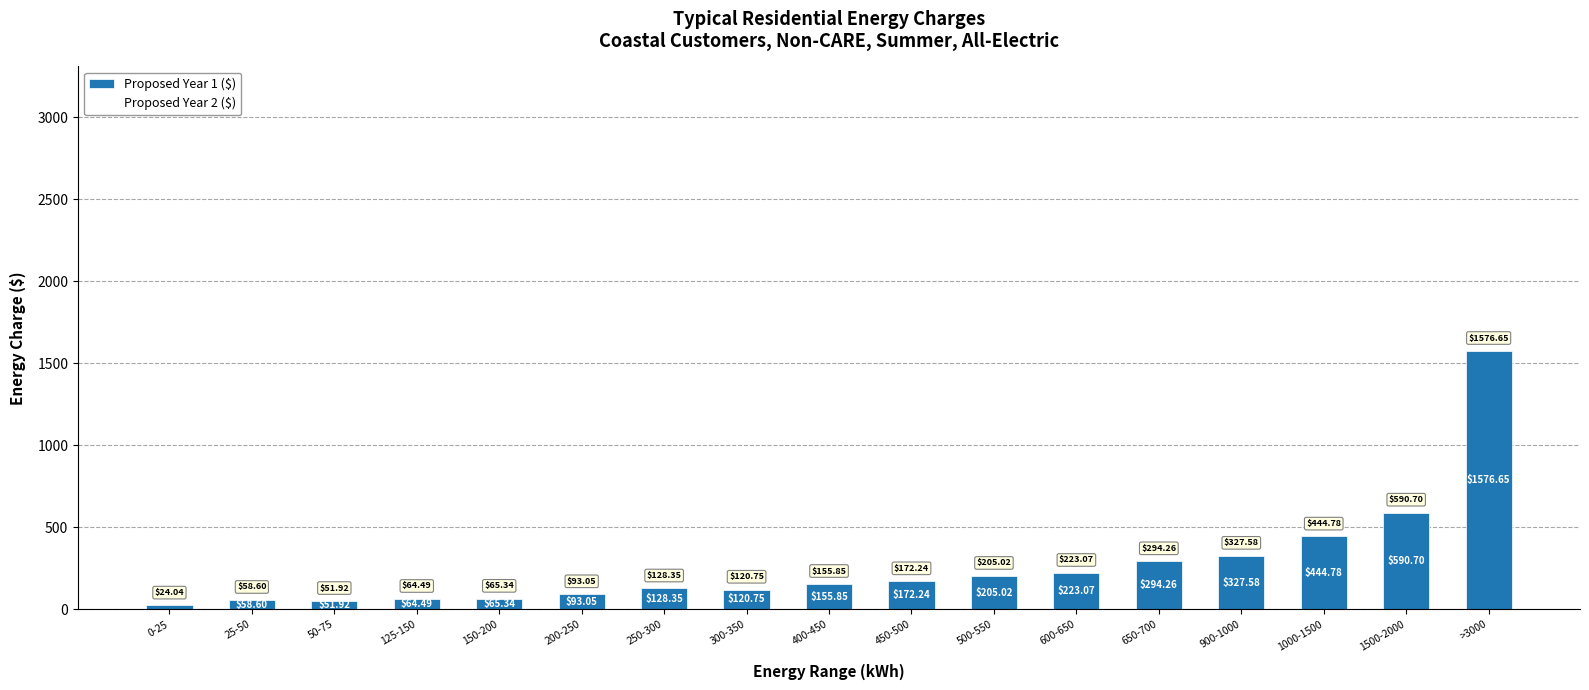

Which has a higher value, 1500-2000 or 1000-1500?

1500-2000